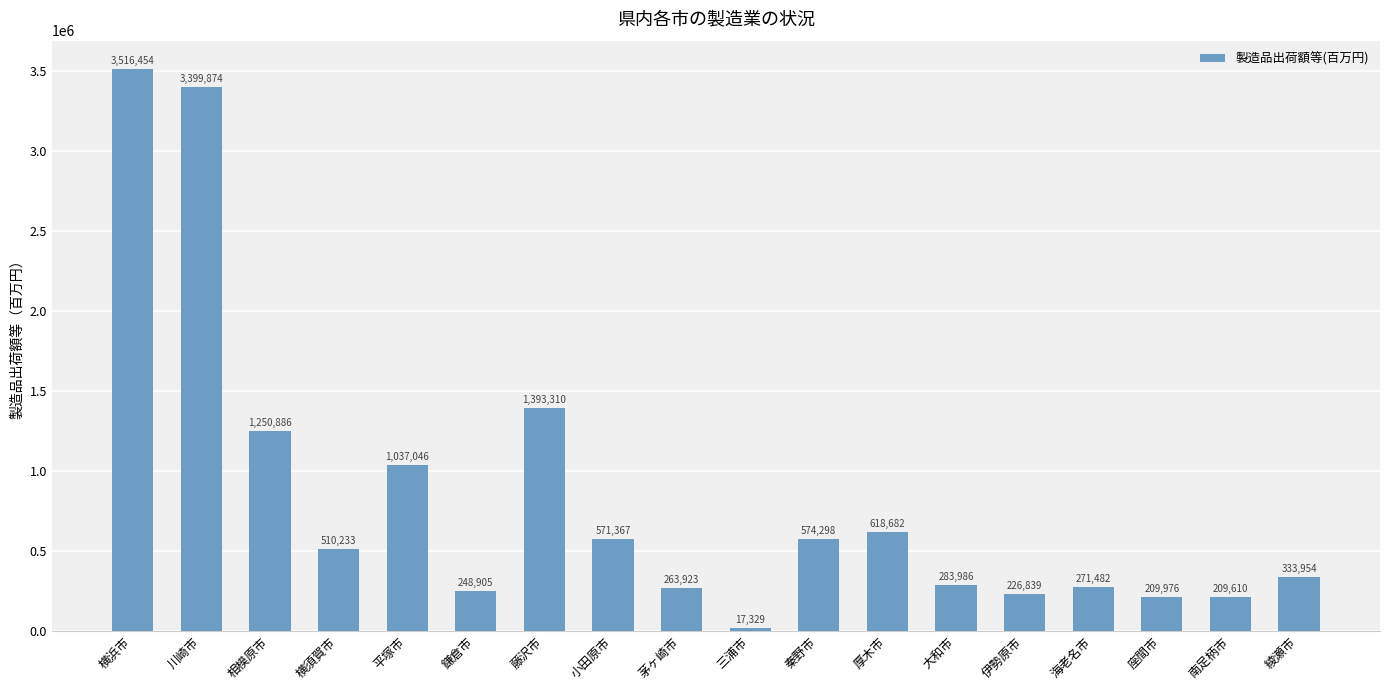

At which category does the chart reach its minimum across all series?

三浦市